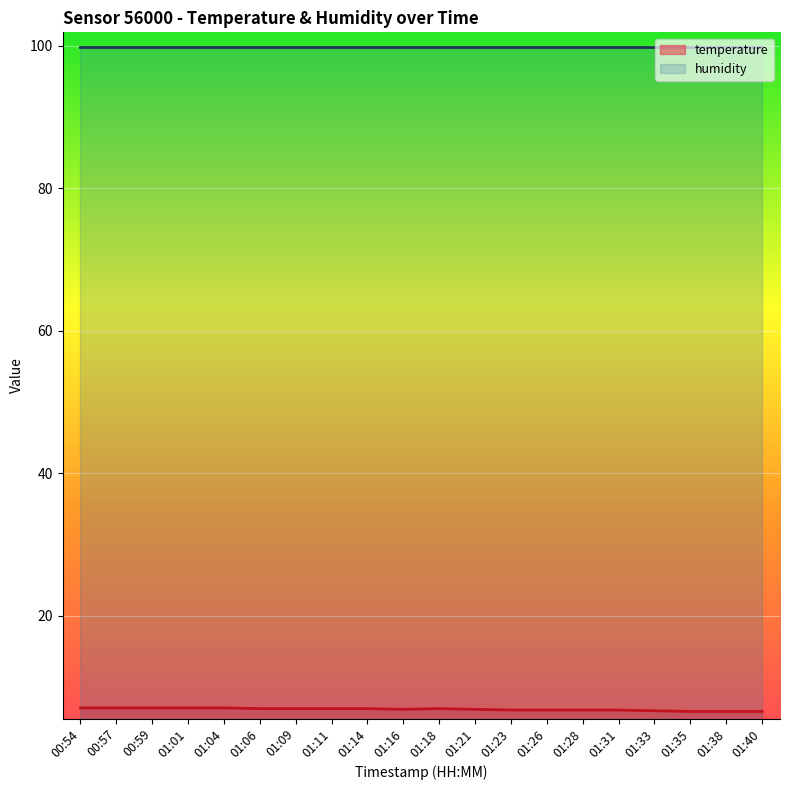

What is the maximum value shown in the chart?

99.9